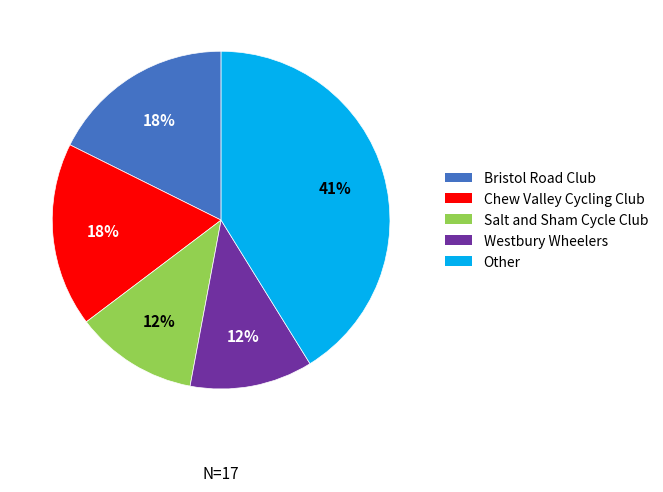

The Bristol Road Club slice represents 25% of the pie. True or false?

False